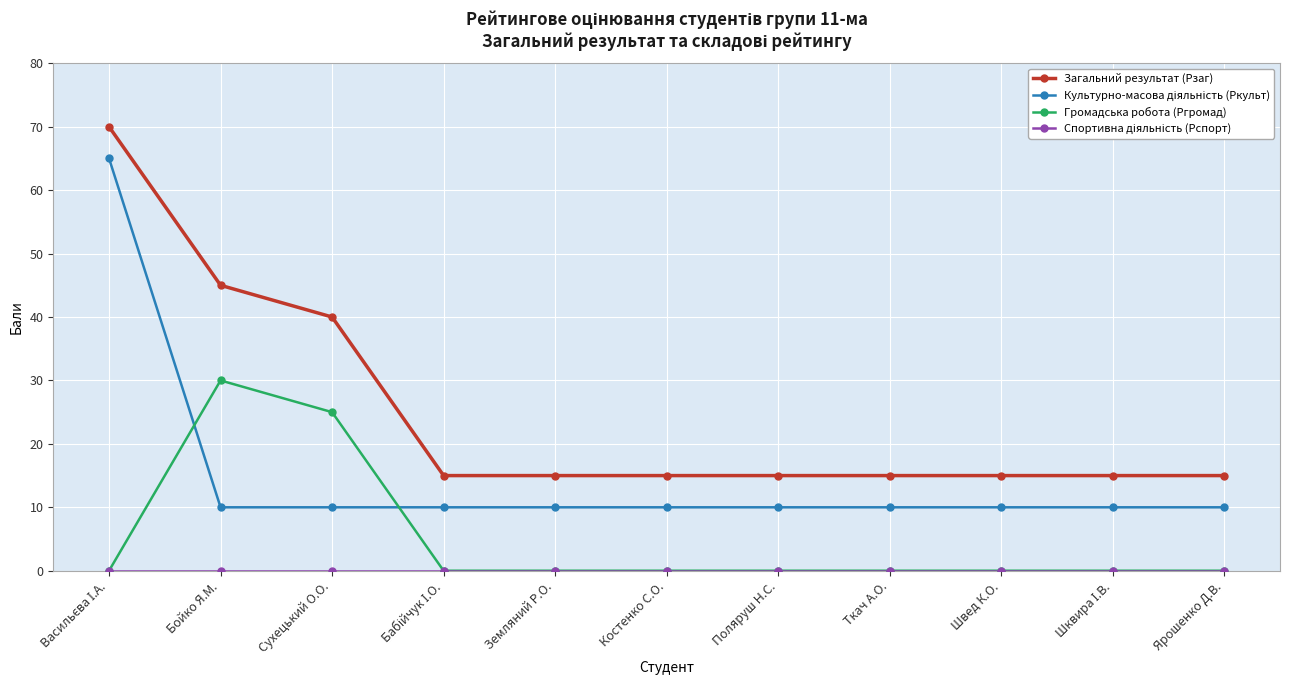

True or false: Загальний результат (Рзаг) has a value of 61 at Сухецький О.О..

False